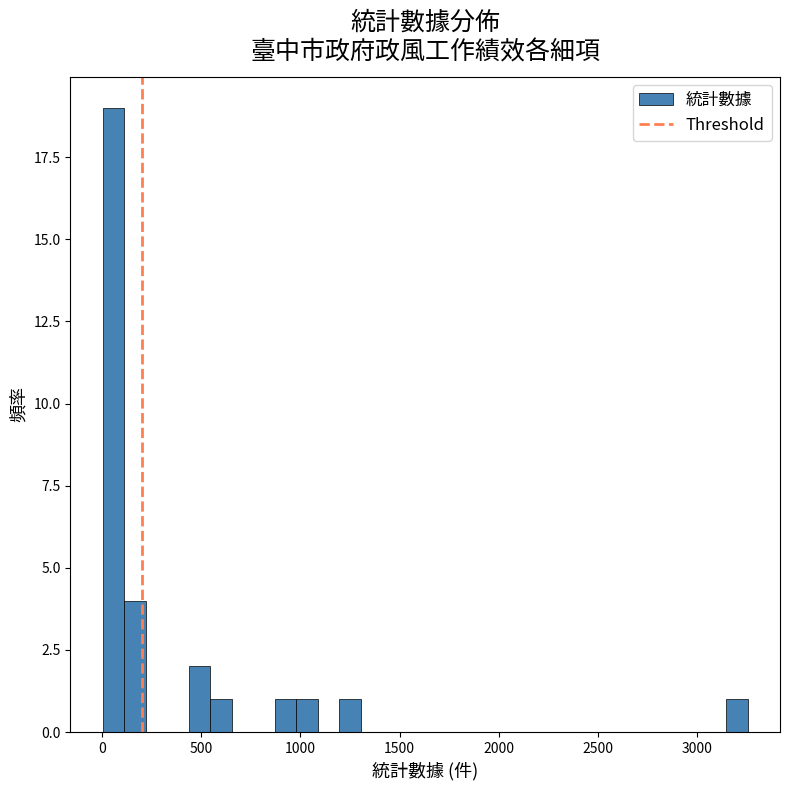

Read against the x-axis, roughly where is the centre of the tallest bar?

50